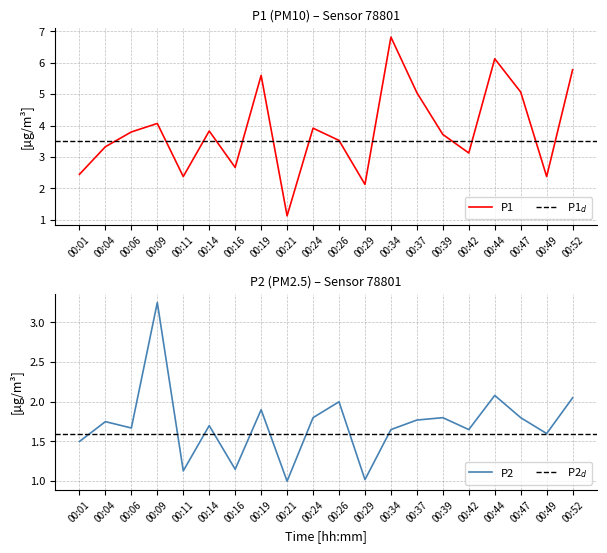

At which category does P1 reach its first local peak?

00:09